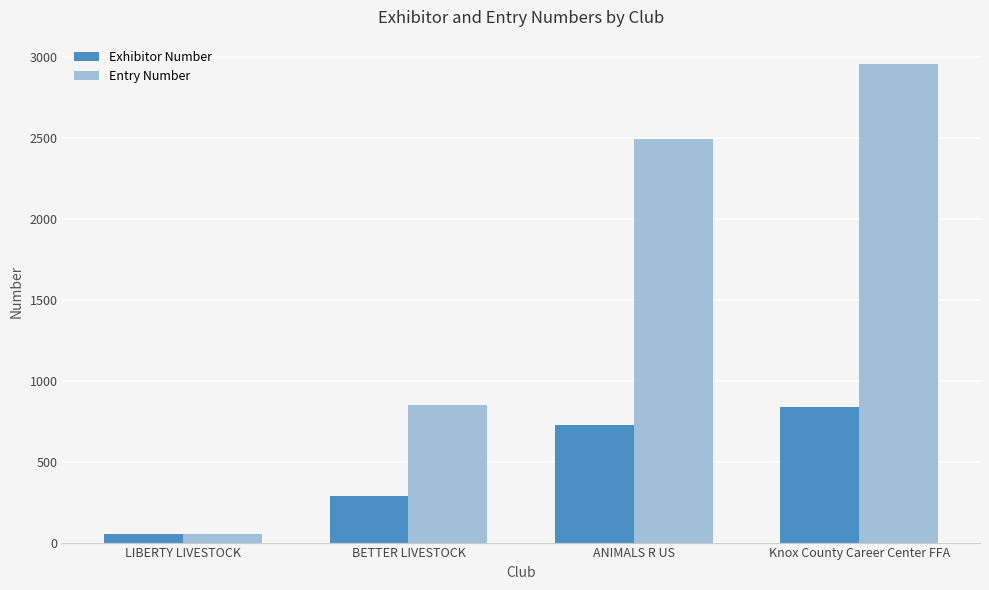

What are all the series names shown in the legend?

Exhibitor Number, Entry Number